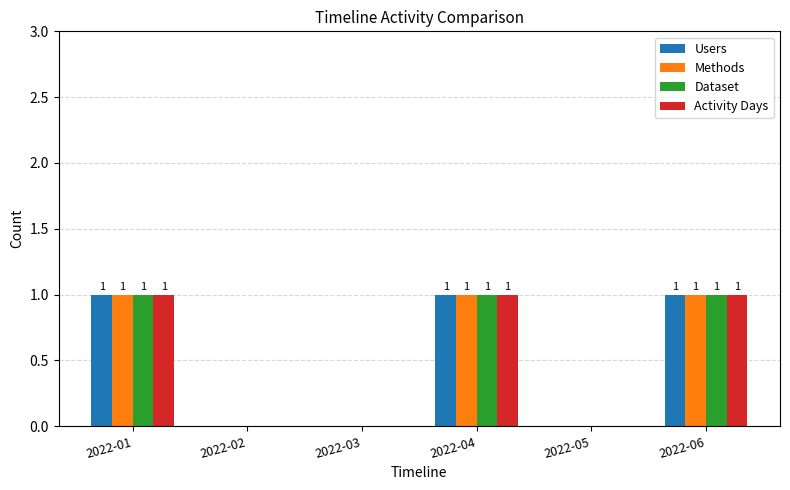

True or false: Users has a value of 1 at 2022-06.

True